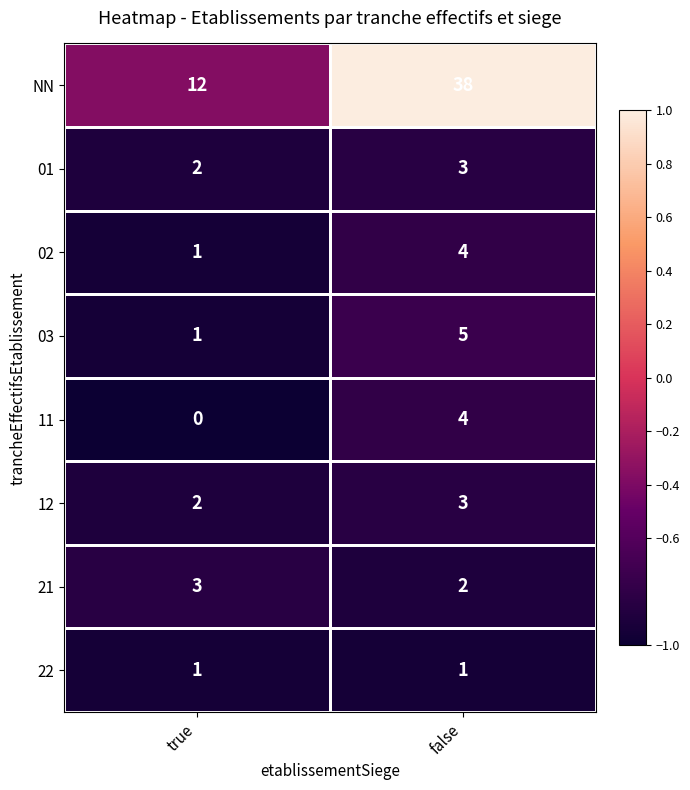

Which series has the widest spread of values?

NN